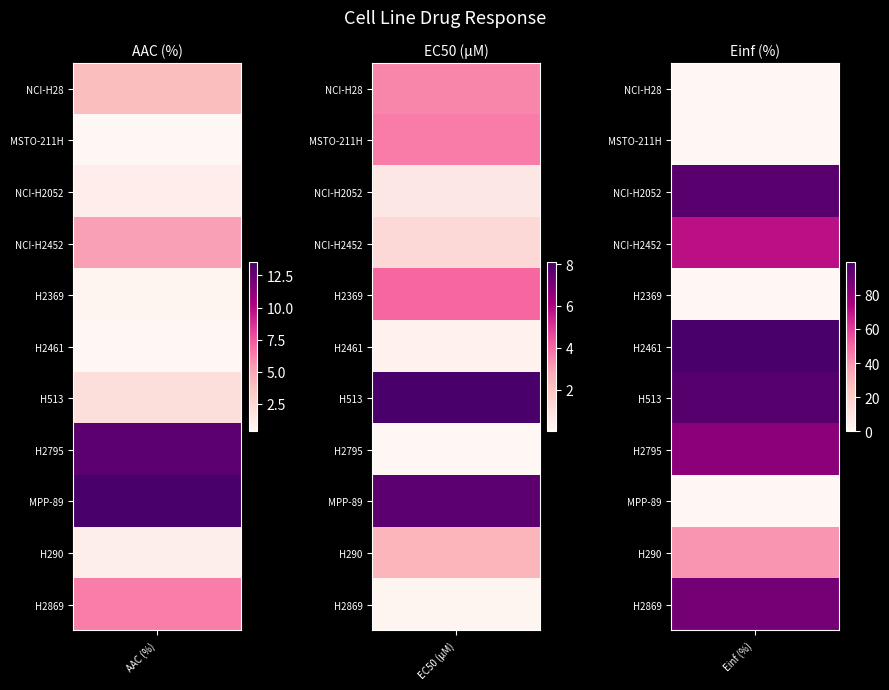

What is the difference between the highest and lowest values at H2461?

98.9